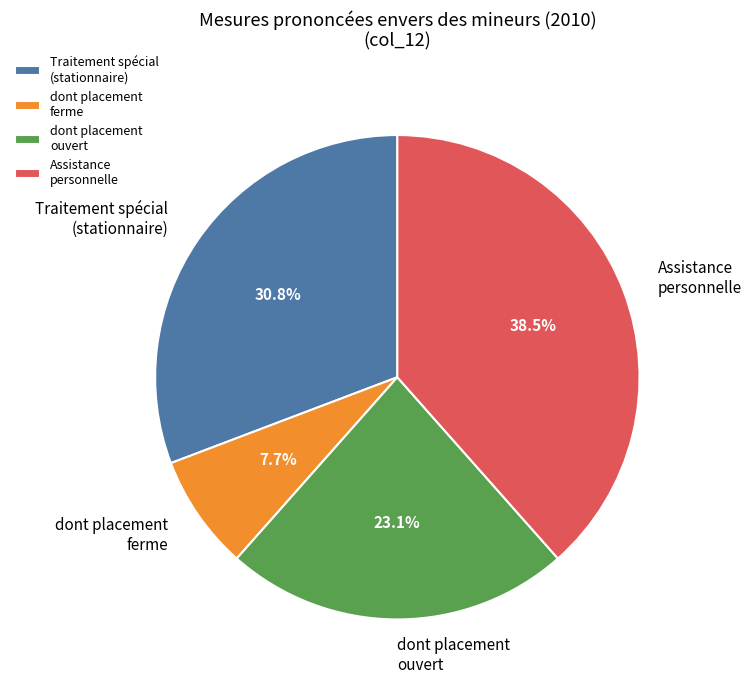

Rank the categories by value from highest to lowest.

Assistance personnelle, Traitement spécial (stationnaire), dont placement ouvert, dont placement ferme